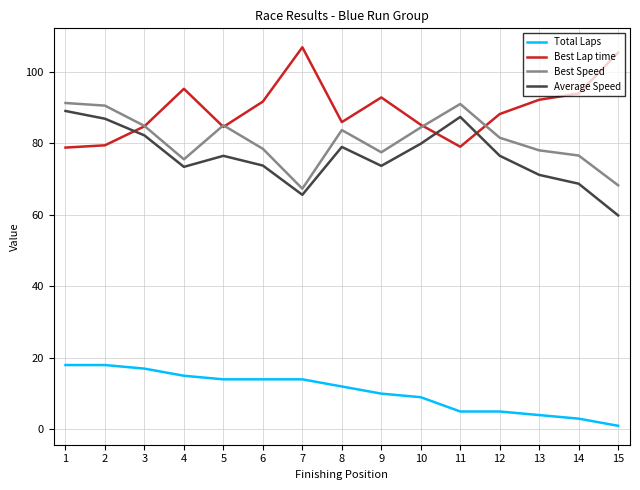

True or false: Best Lap time has a value of 106.9 at 7.

True